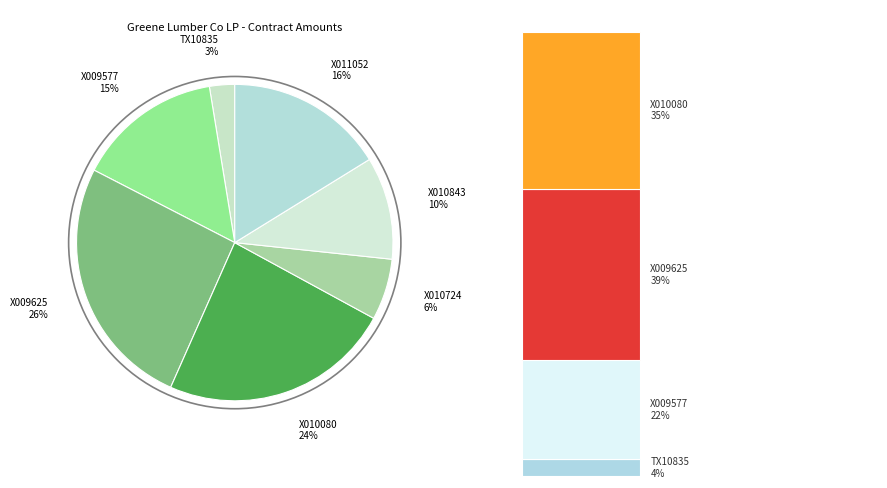

What is the smallest slice in the pie chart?

TX10835